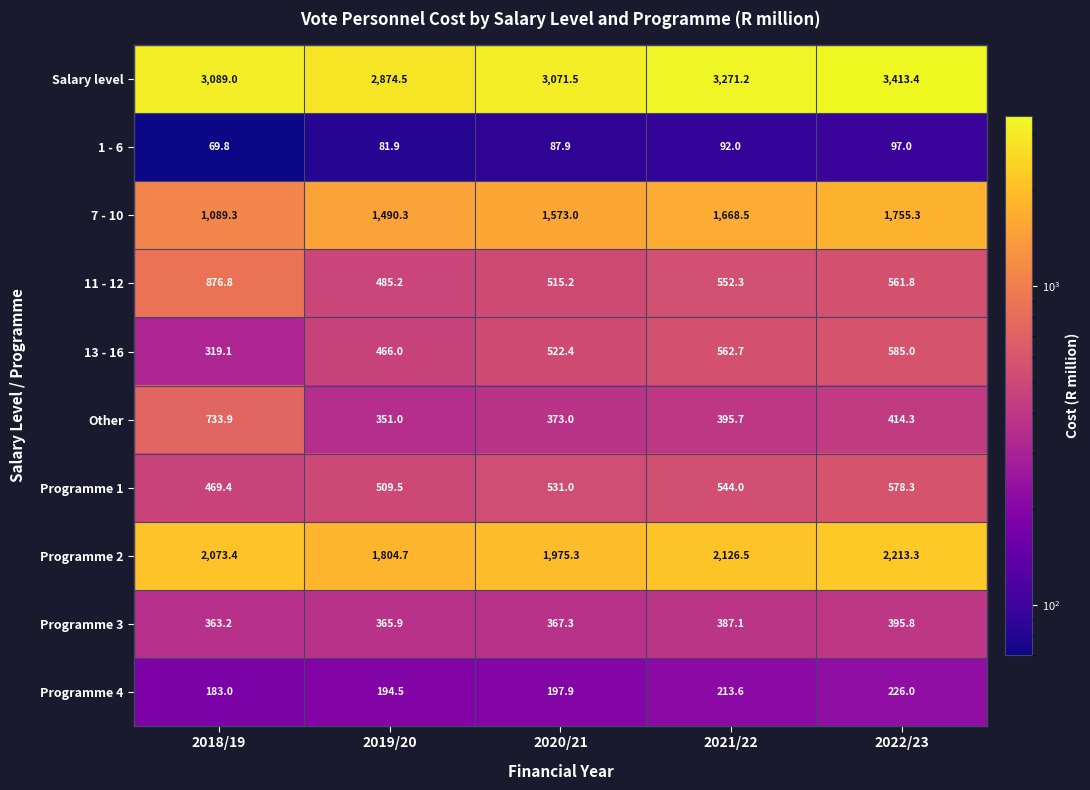

What is the maximum value shown in the chart?

3413.4